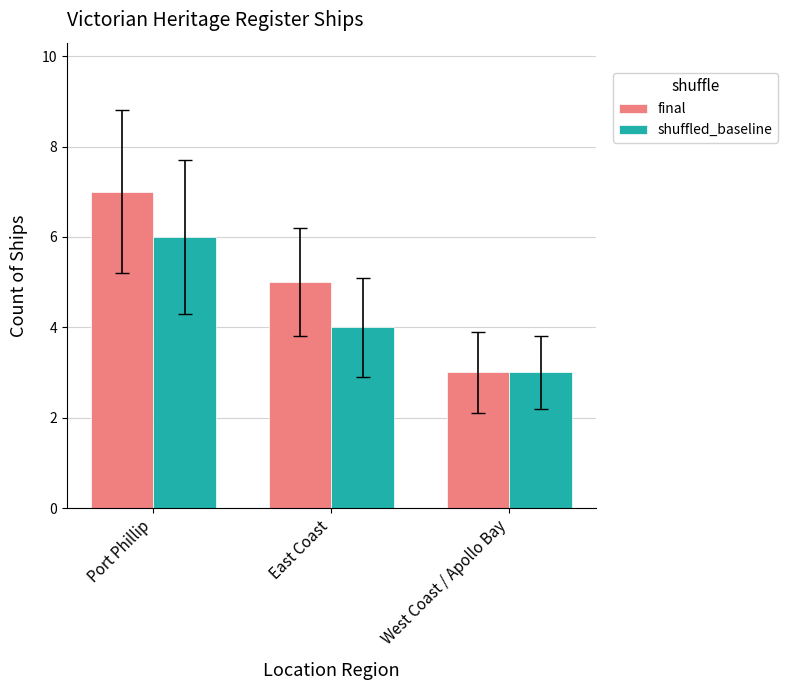

At which label does shuffled_baseline reach its minimum?

West Coast / Apollo Bay